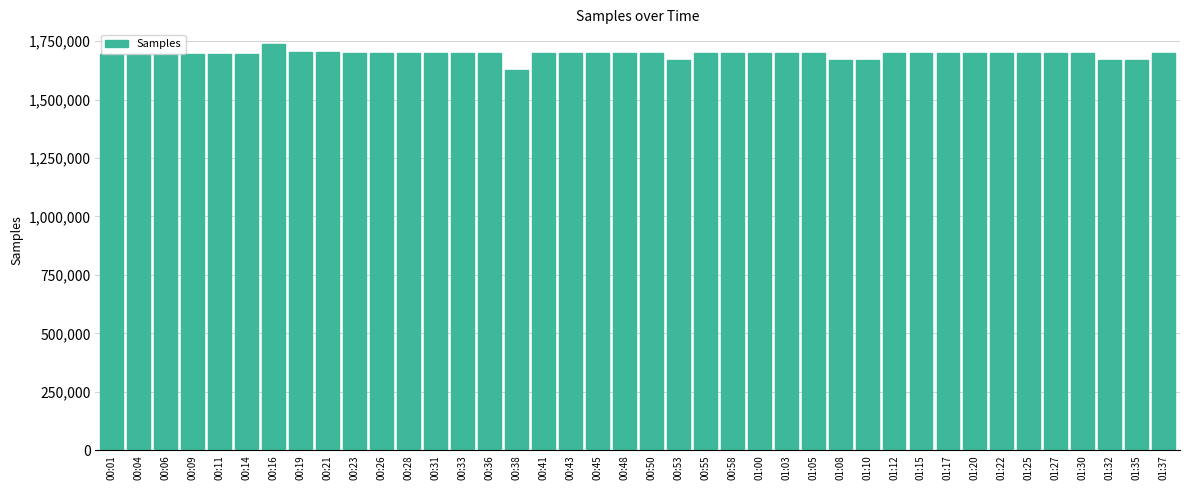

Which label corresponds to the largest value in the chart?

00:16